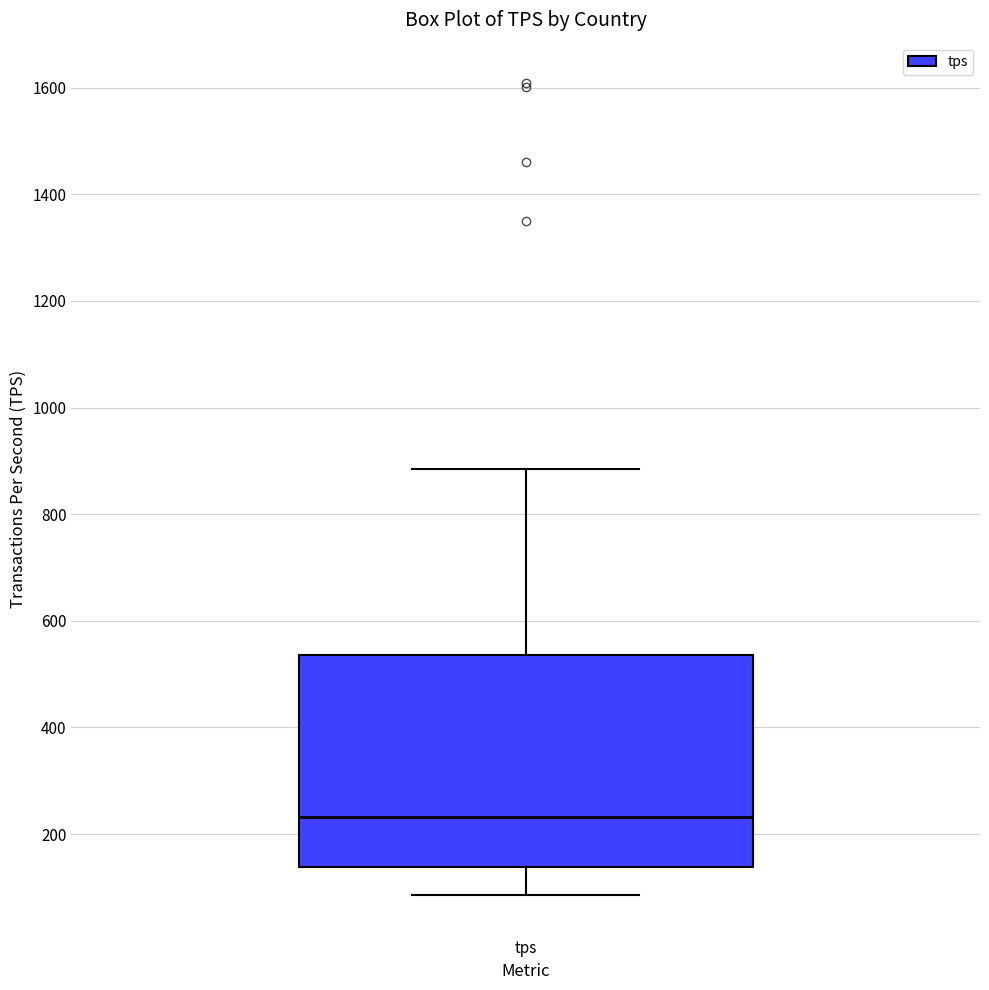

Transcribe this box plot: give where the median line is, the range the box spans, and where the two whiskers end, as read against the y-axis. The values are not printed on the chart, so give them approximately, as read against the axis.

median 240, box 140 to 540, whiskers 80 to 880